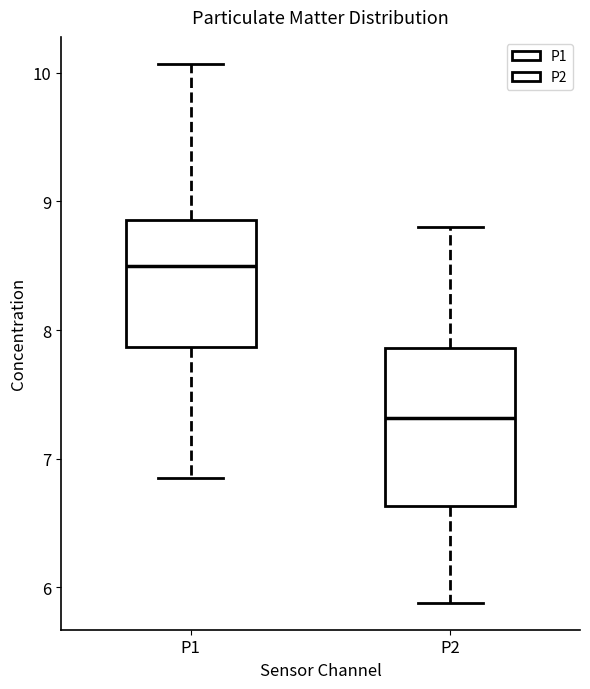

Comparing the boxes themselves (not the whiskers), which one is the tallest?

P2